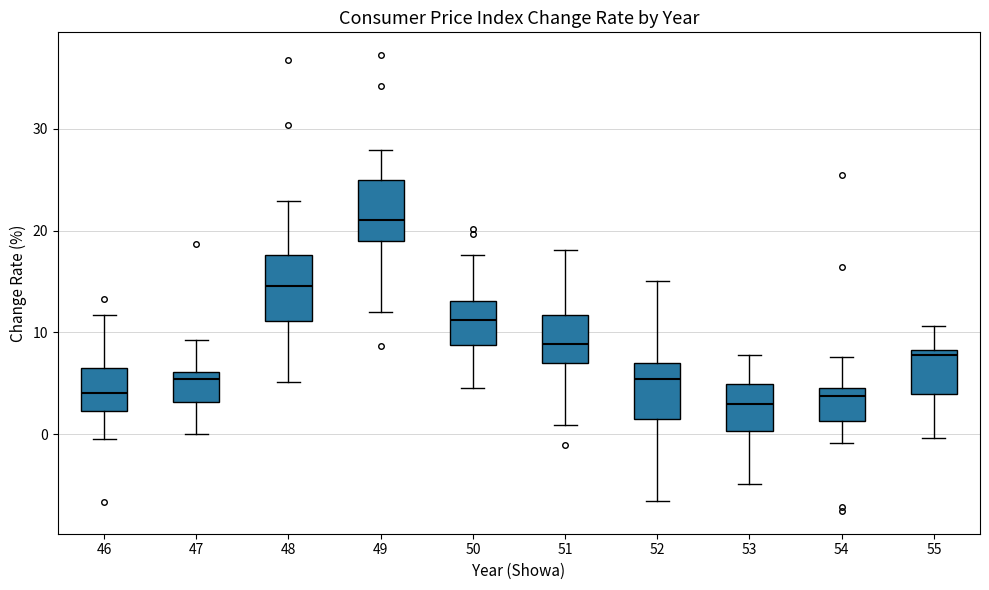

Reading left to right, read every box against the y-axis: the position of its median line, the range the box covers, and the ends of its whiskers. The values are not printed on the chart, so give them approximately, as read against the axis.

46: median 4, box 2 to 7, whiskers 0 to 12
47: median 5, box 3 to 6, whiskers 0 to 9
48: median 15, box 11 to 18, whiskers 5 to 23
49: median 21, box 19 to 25, whiskers 12 to 28
50: median 11, box 9 to 13, whiskers 5 to 18
51: median 9, box 7 to 12, whiskers 1 to 18
52: median 5, box 2 to 7, whiskers -6 to 15
53: median 3, box 0 to 5, whiskers -5 to 8
54: median 4, box 1 to 5, whiskers -1 to 8
55: median 8 (just below the box's upper edge), box 4 to 8, whiskers 0 to 11